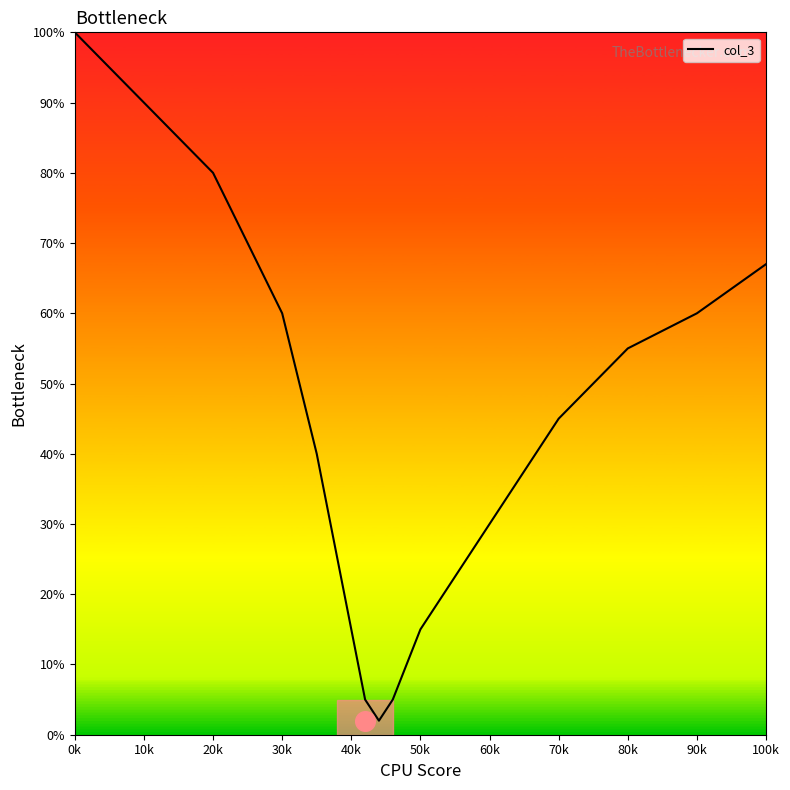

What is the highest value of the col_3 series?

100